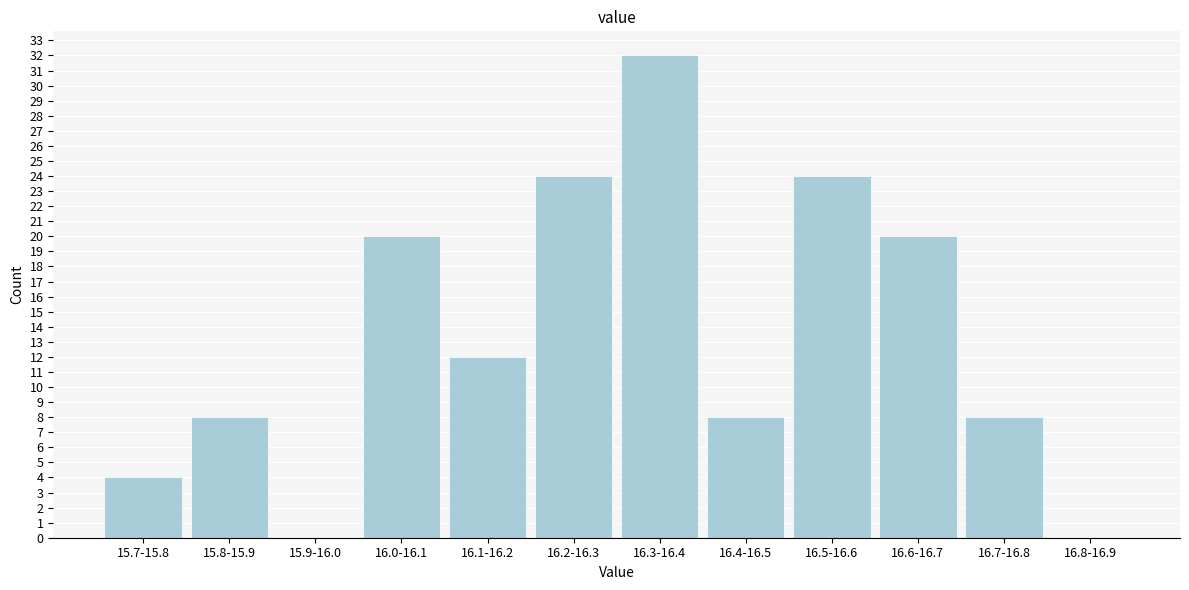

Reading left to right, list all the values displayed in this chart.

15.7-15.8=4	15.8-15.9=8	15.9-16.0=0	16.0-16.1=20	16.1-16.2=12	16.2-16.3=24	16.3-16.4=32	16.4-16.5=8	16.5-16.6=24	16.6-16.7=20	16.7-16.8=8	16.8-16.9=0